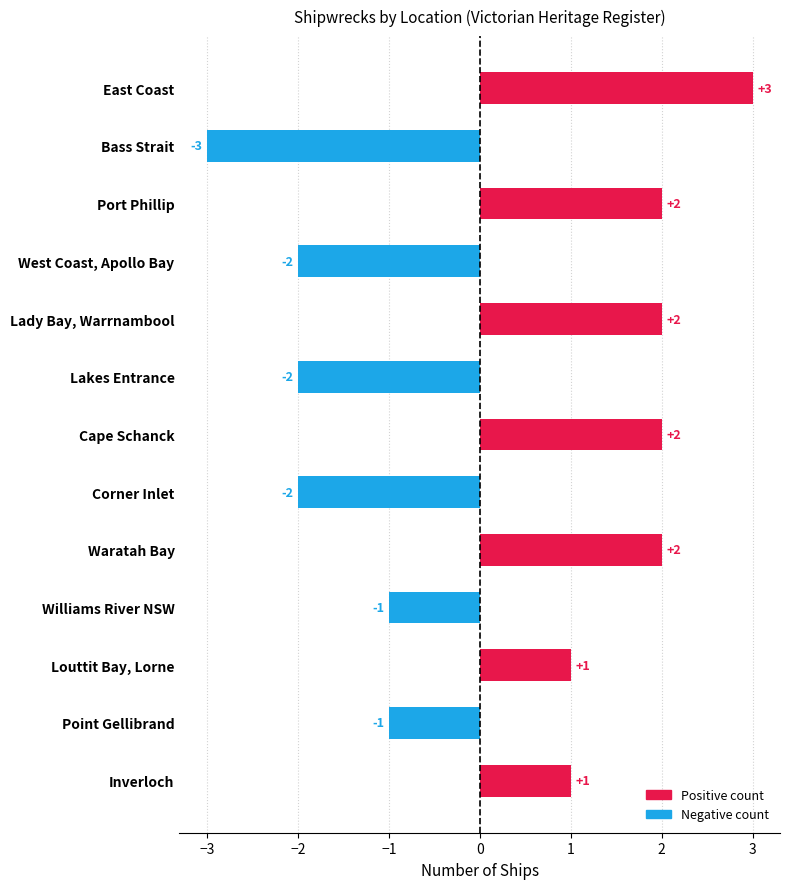

Count the values in the range -2 to 2.

11